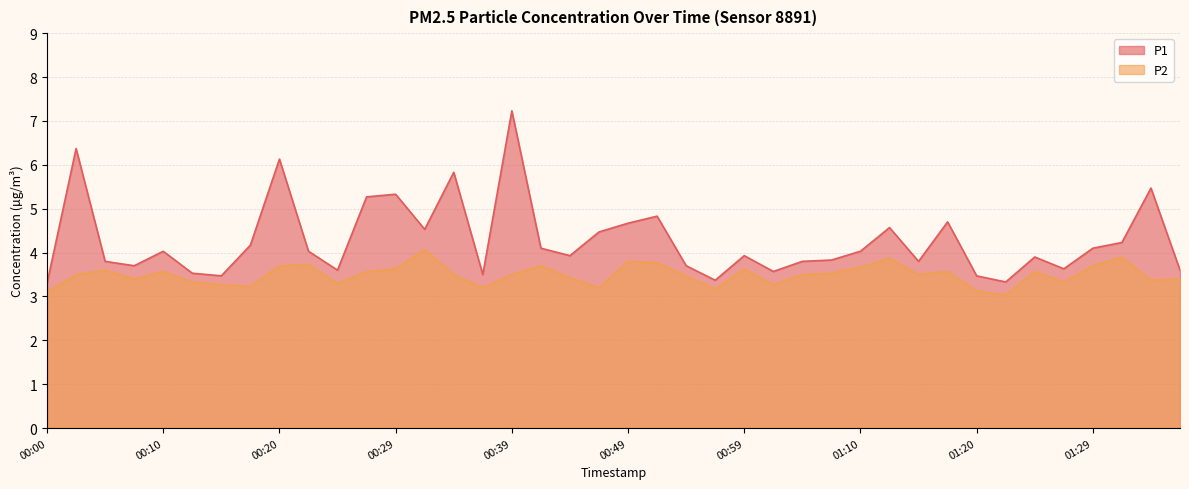

What is the minimum value for P2?

3.0